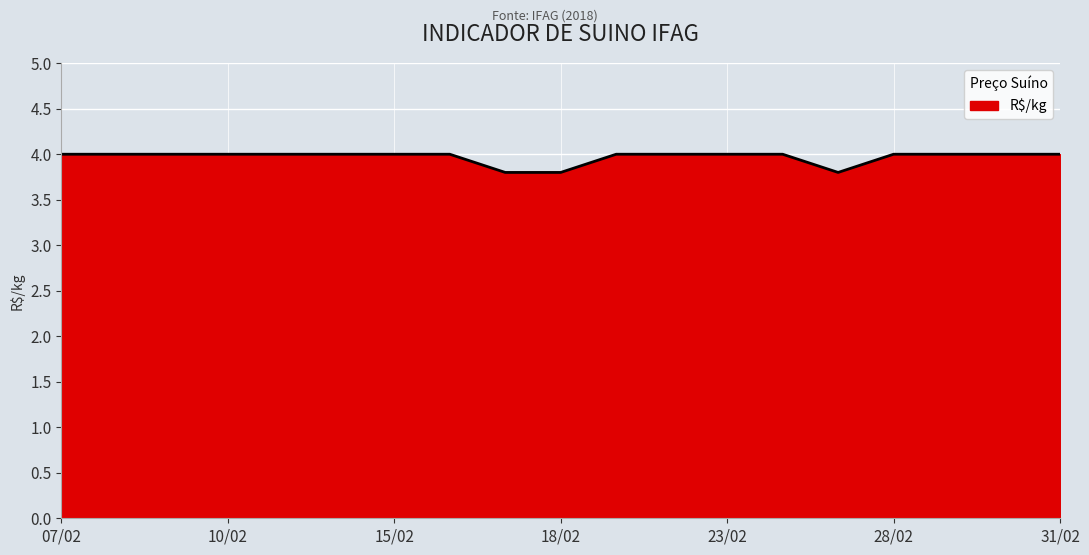

What is the minimum value shown in the chart?

3.8